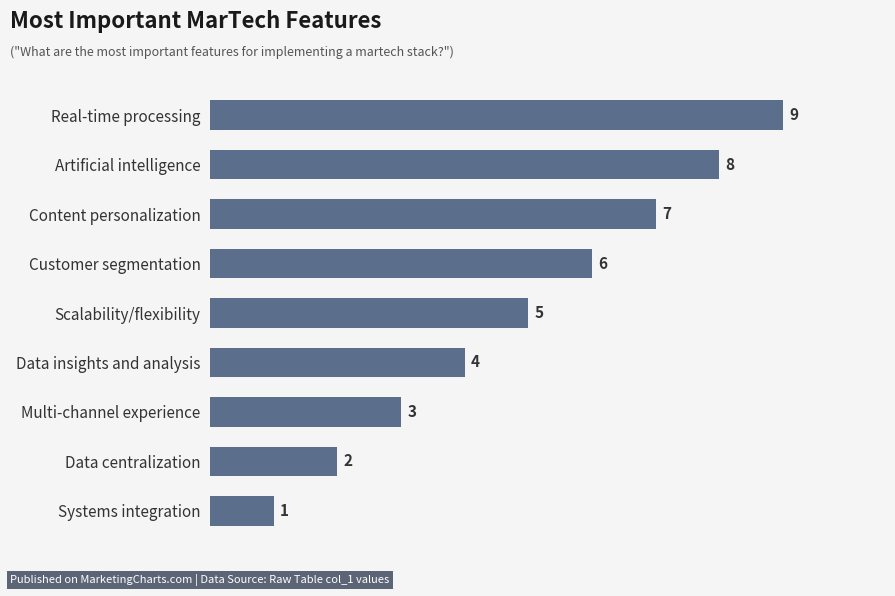

What is the difference between the maximum and second lowest values?

7